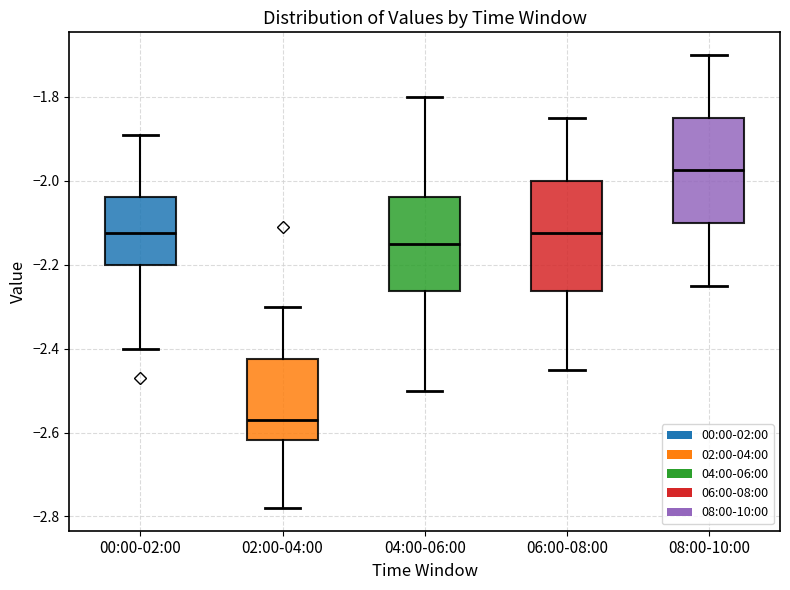

Reading left to right, transcribe this box plot: for each box, give where its median line is, the range the box spans, and where its two whiskers end, as read against the y-axis. The values are not printed on the chart, so give them approximately, as read against the axis.

00:00-02:00: median -2.12, box -2.20 to -2.04, whiskers -2.40 to -1.88
02:00-04:00: median -2.56, box -2.62 to -2.42, whiskers -2.78 to -2.30
04:00-06:00: median -2.14, box -2.26 to -2.04, whiskers -2.50 to -1.80
06:00-08:00: median -2.12, box -2.26 to -2.00, whiskers -2.44 to -1.84
08:00-10:00: median -1.98, box -2.10 to -1.84, whiskers -2.24 to -1.70